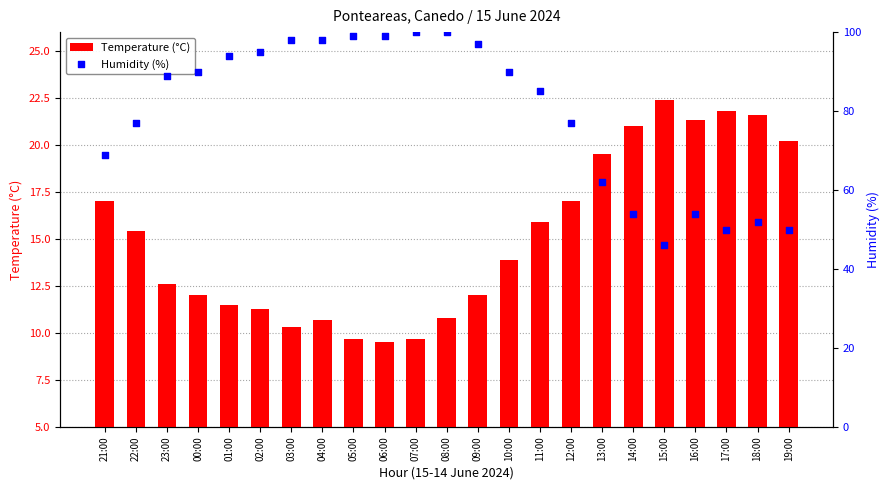

Which series has the largest Y range (max minus min)?

Humidity (%)